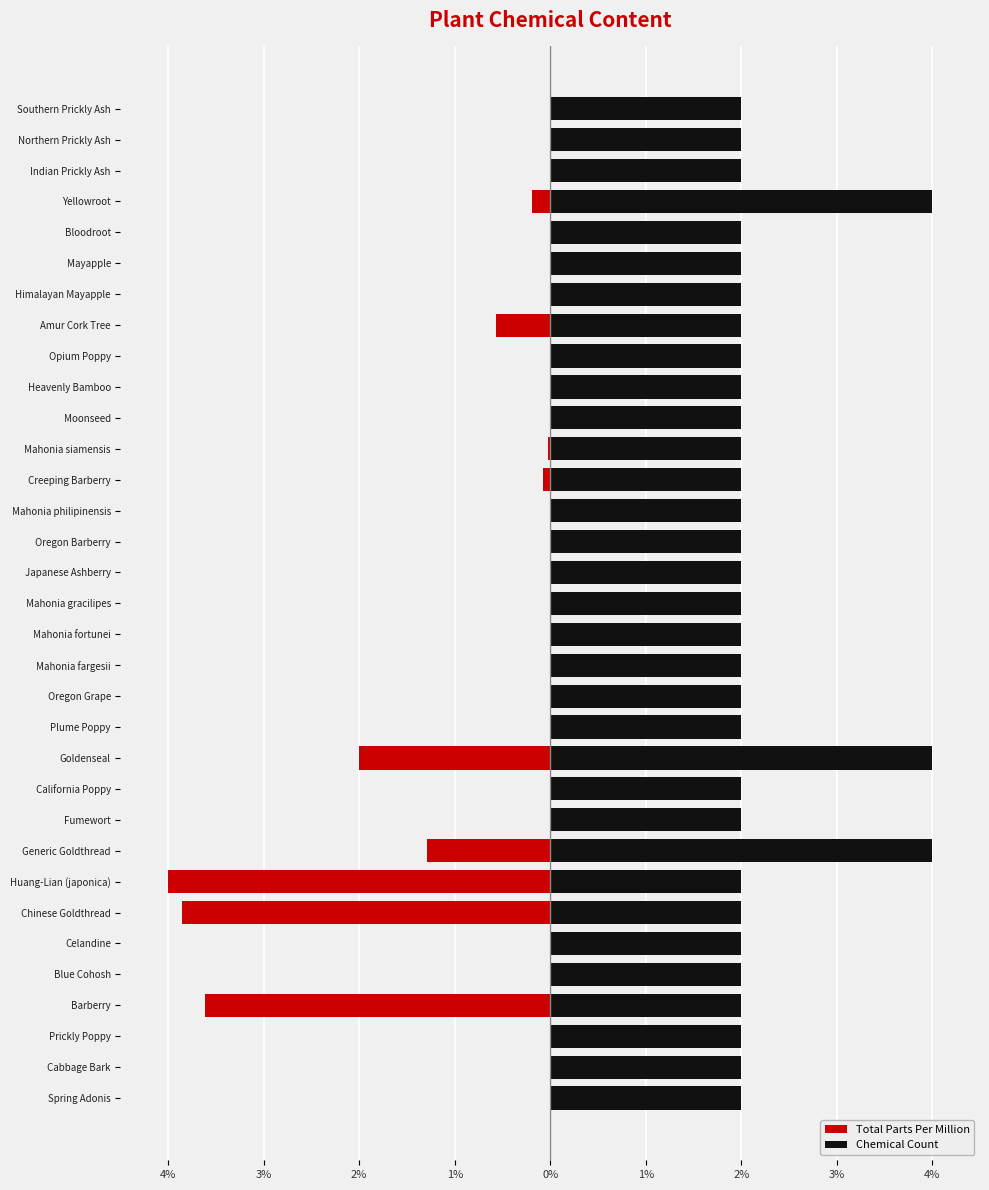

Is the value of Total Parts Per Million at Huang-Lian (japonica) greater than the value of Chemical Count at Spring Adonis?

No